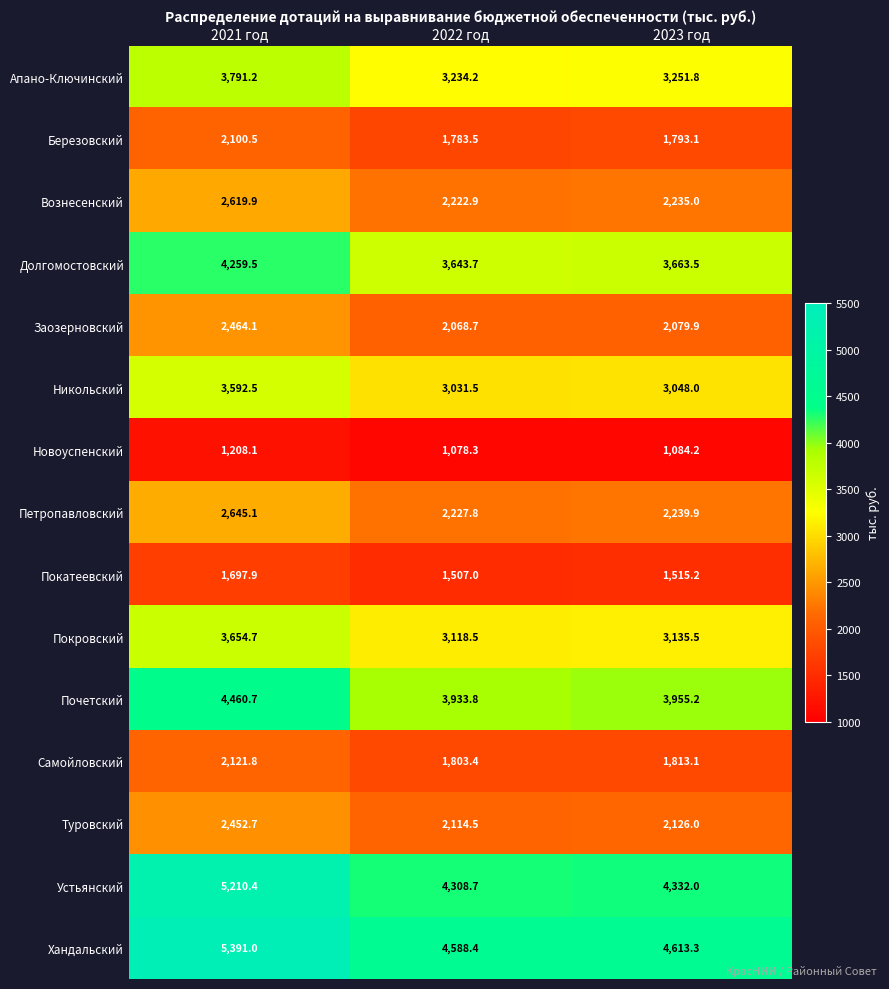

The value of Вознесенский at 2022 год is 2222.9. True or false?

True